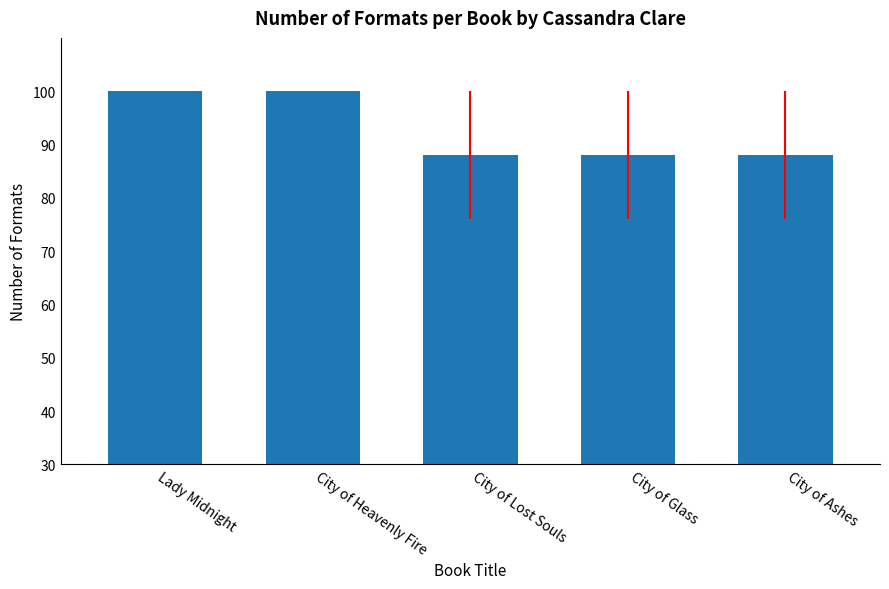

What is the sum of all values?

464